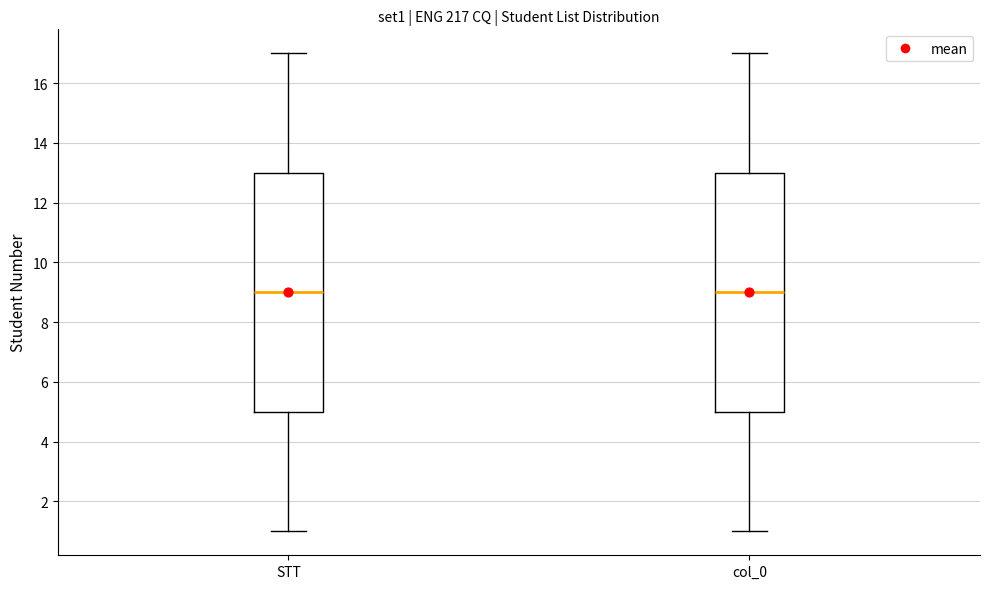

Reading left to right, transcribe this box plot: for each box, give where its median line is, the range the box spans, and where its two whiskers end, as read against the y-axis. The values are not printed on the chart, so give them approximately, as read against the axis.

STT: median 9, box 5 to 13, whiskers 1 to 17
col_0: median 9, box 5 to 13, whiskers 1 to 17